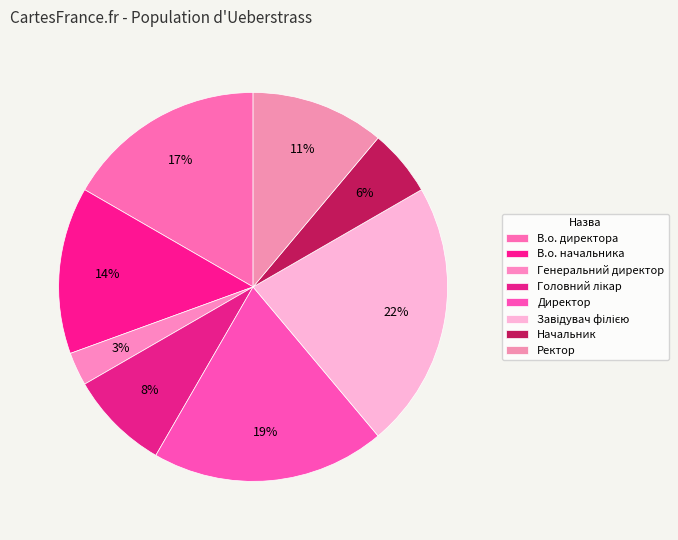

What is the largest slice in the pie chart?

Завідувач філією